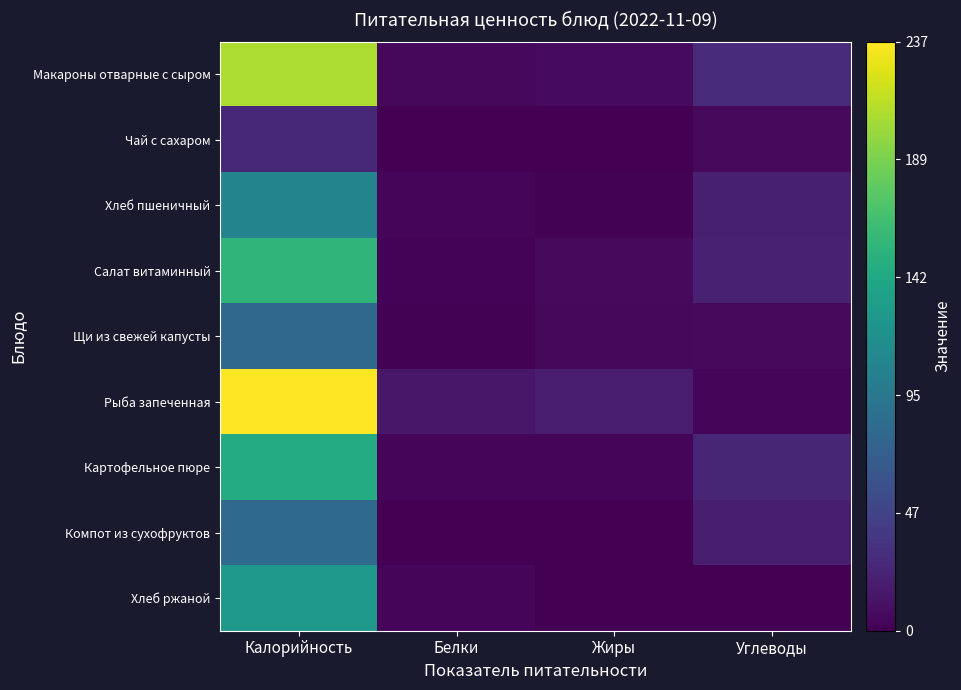

Which has a higher value, Углеводы or Белки?

Углеводы